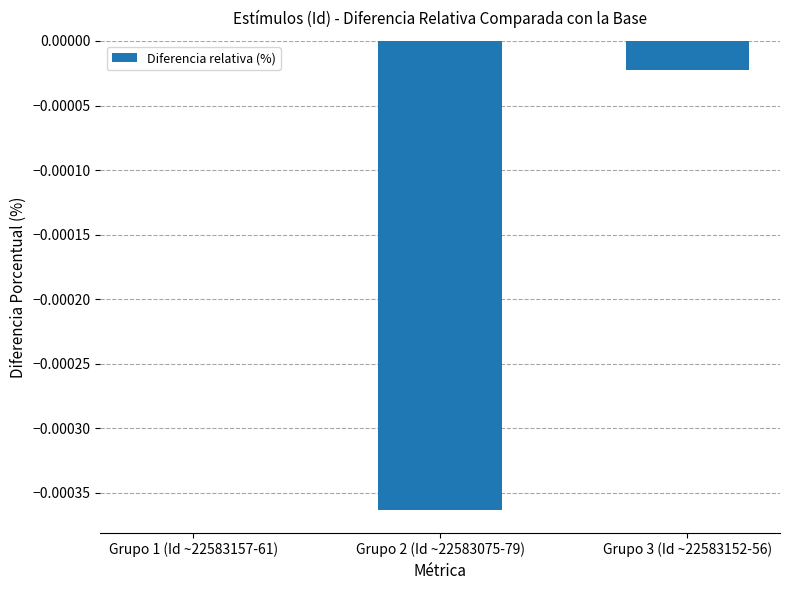

True or false: the data shows 0.0 at Grupo 1 (Id ~22583157-61).

True